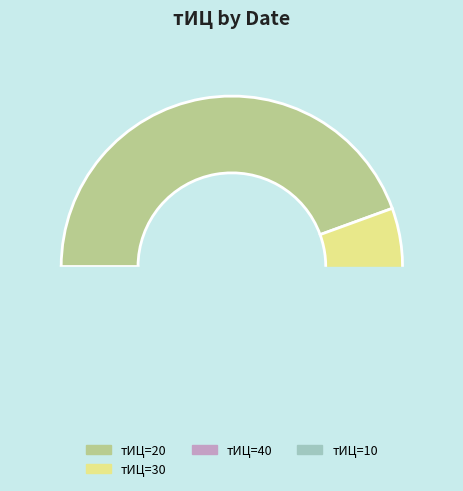

True or false: 2016-04-26 accounts for 6% of the total.

True